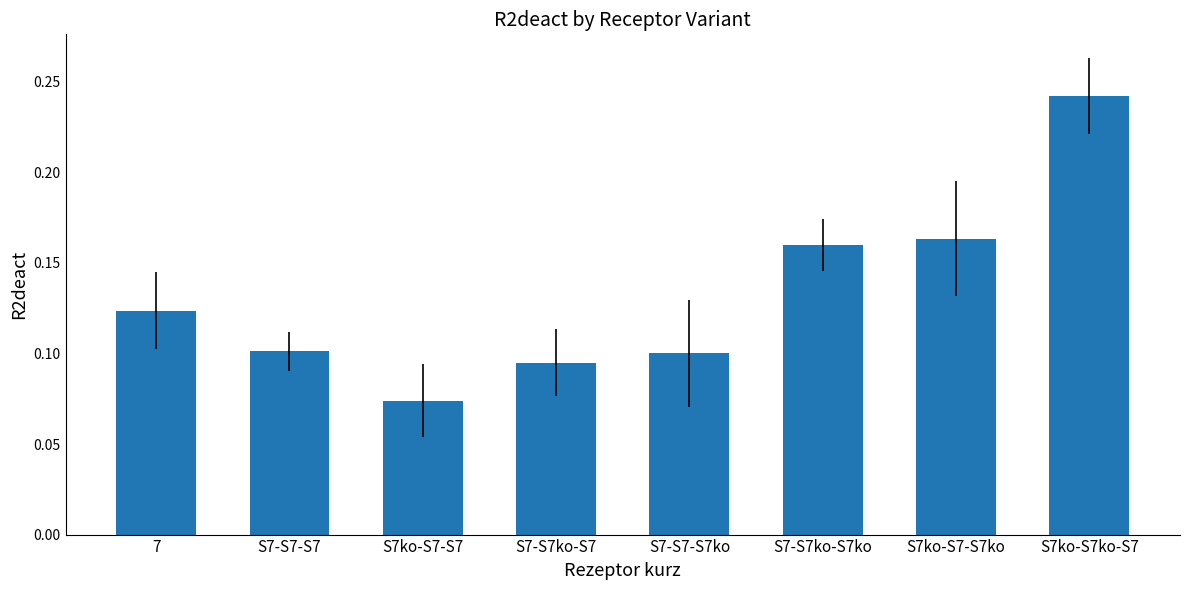

At which category does the chart reach its minimum across all series?

S7ko-S7-S7